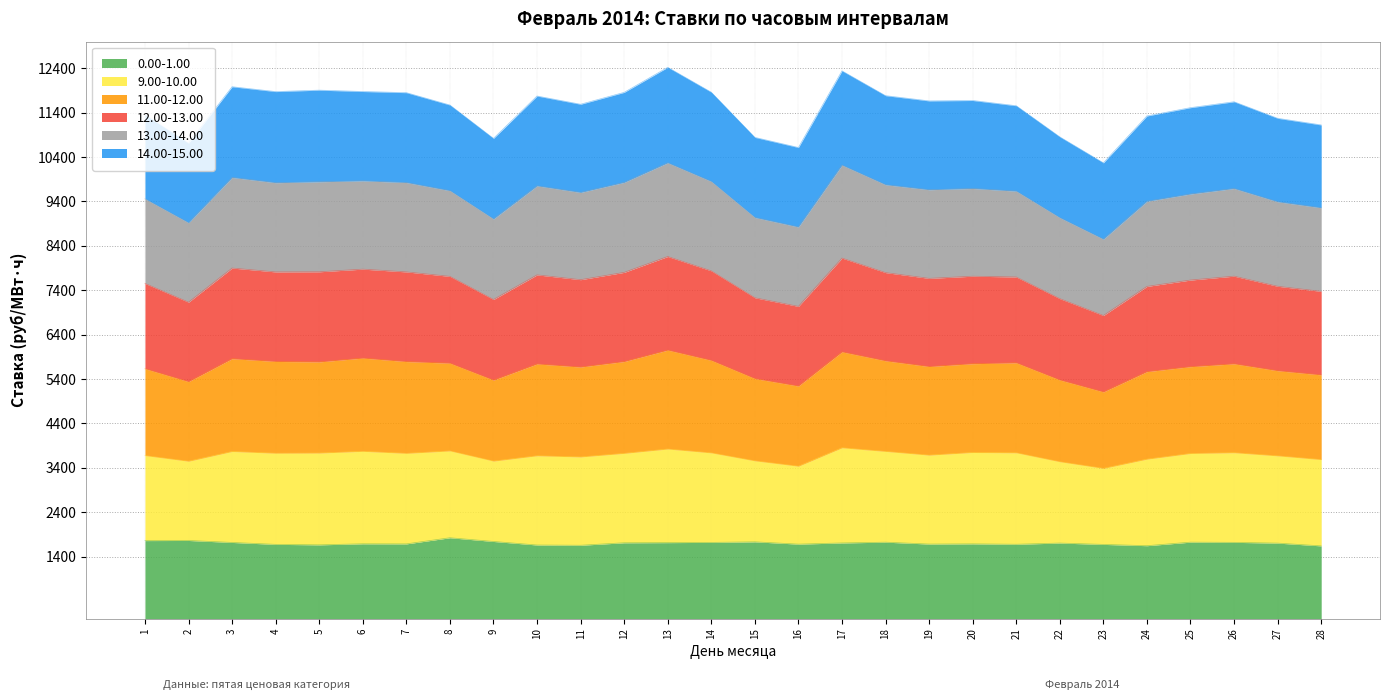

How many interior local valleys does the 12.00-13.00 series have?

7